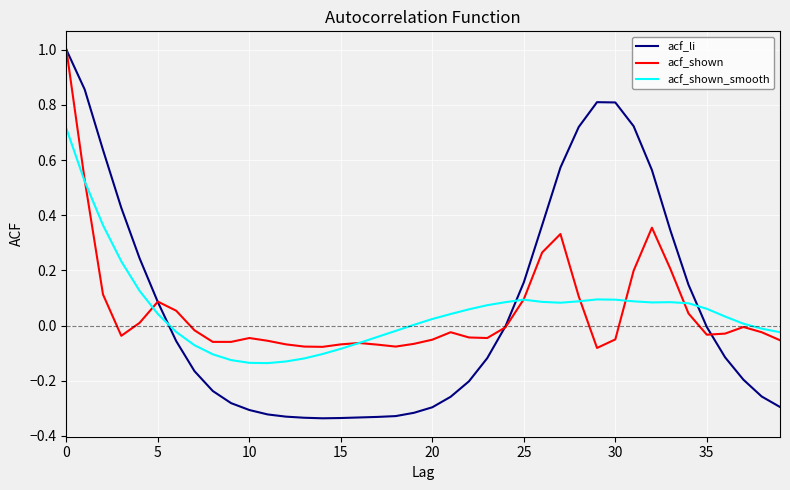

Which series has the largest range (max minus min)?

acf_li